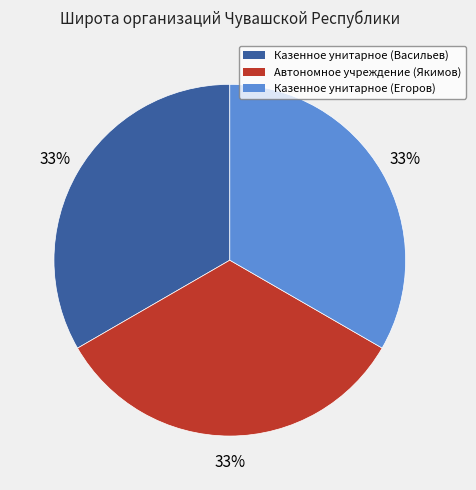

Is there any slice that represents more than half of the pie?

No